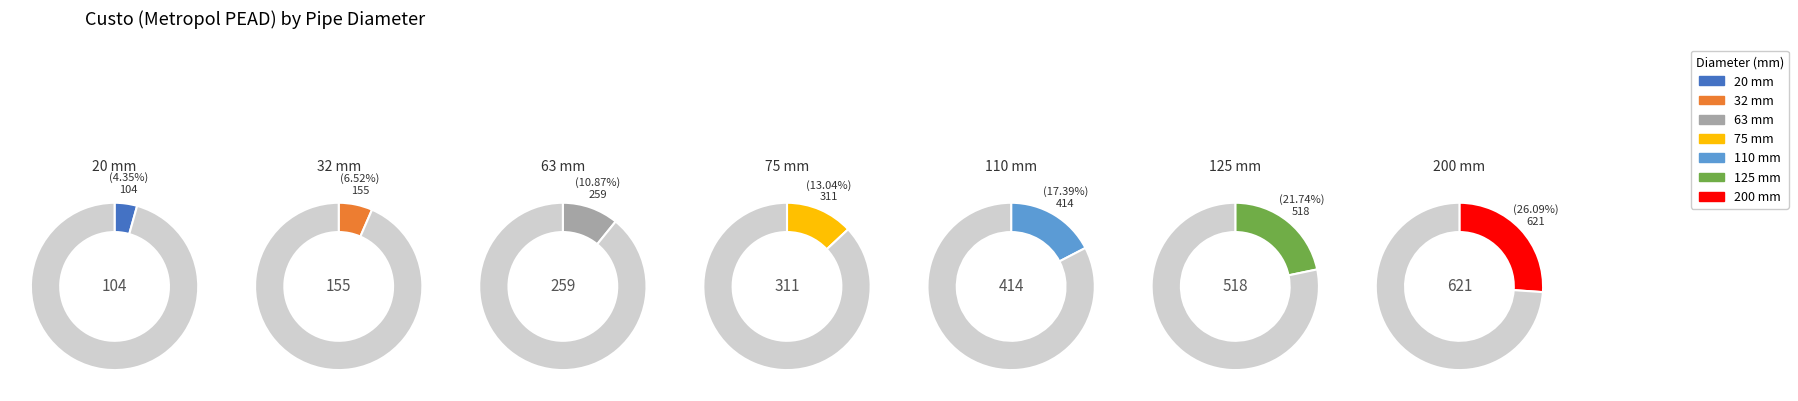

Does 20 represent more than half of the total?

No